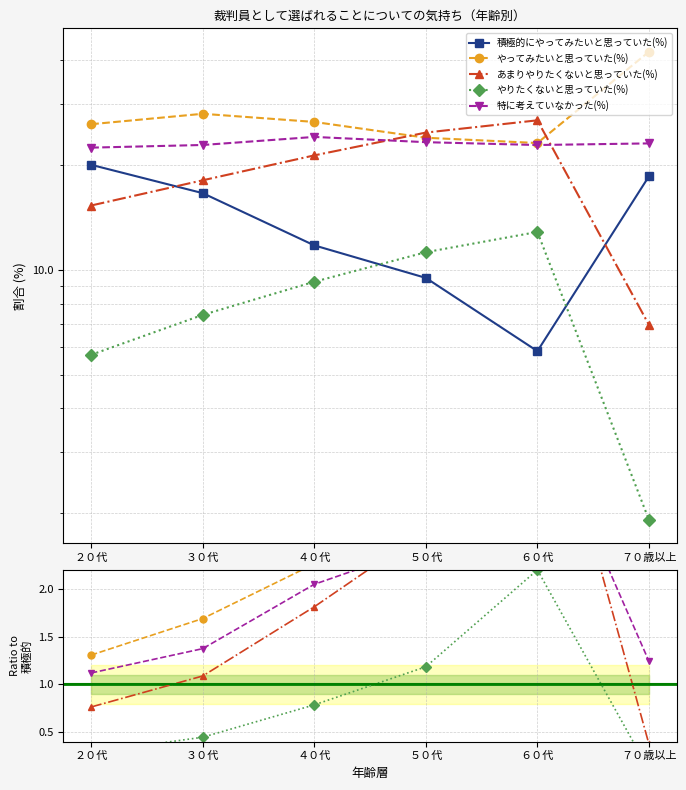

What is the value of the 特に考えていなかった(%) point at the 4th from the left?

23.3